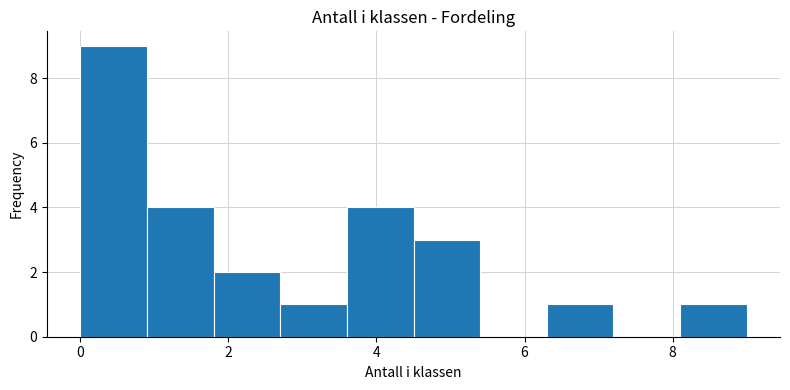

Over which range of the x-axis is the bar tallest?

0.0 to 0.9